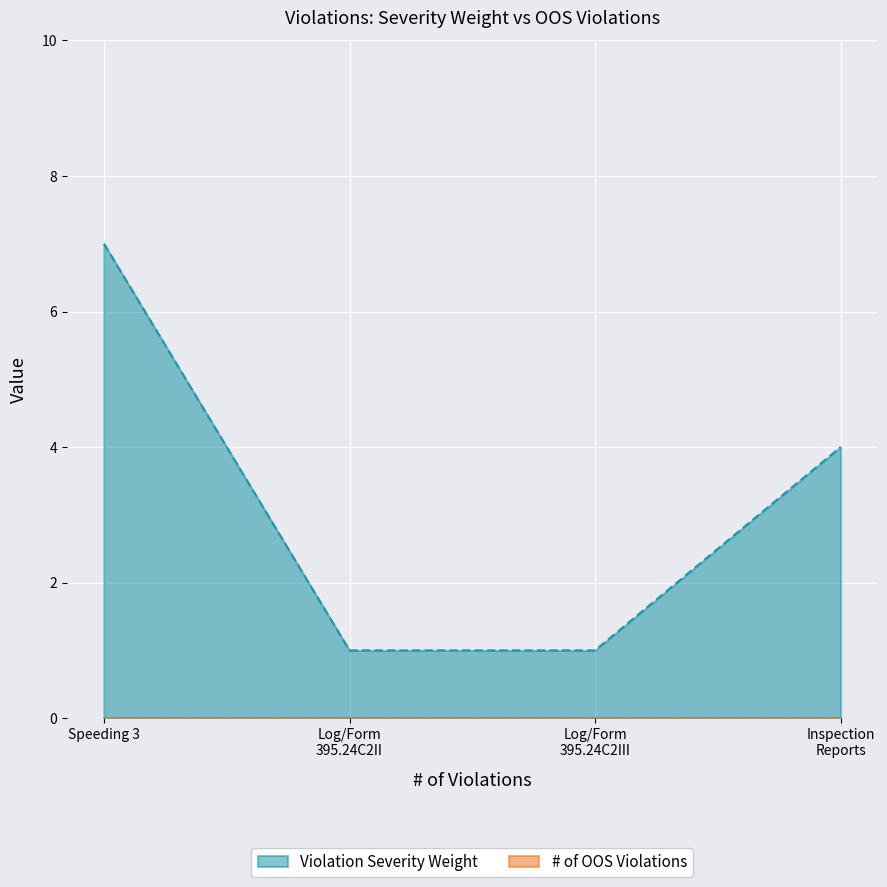

Which series has the widest spread of values?

Violation Severity Weight